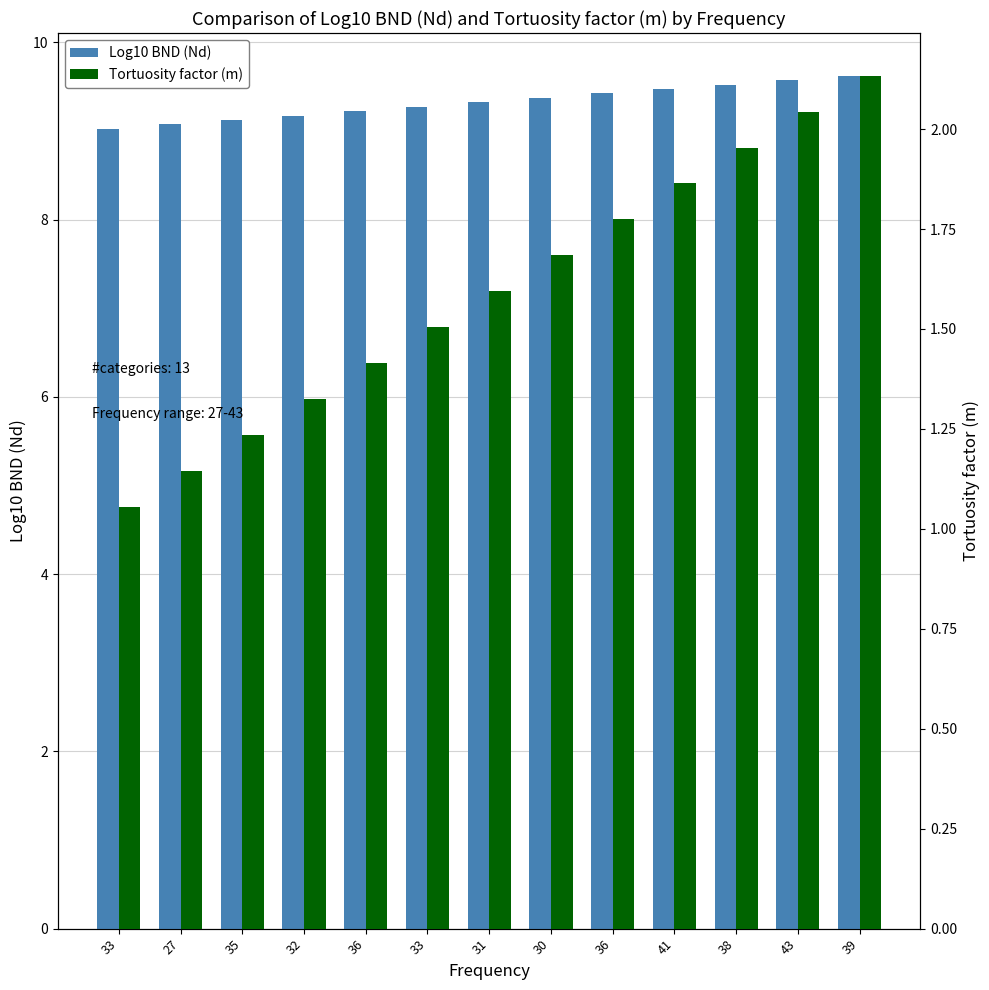

What is the minimum value shown in the chart?

1.1